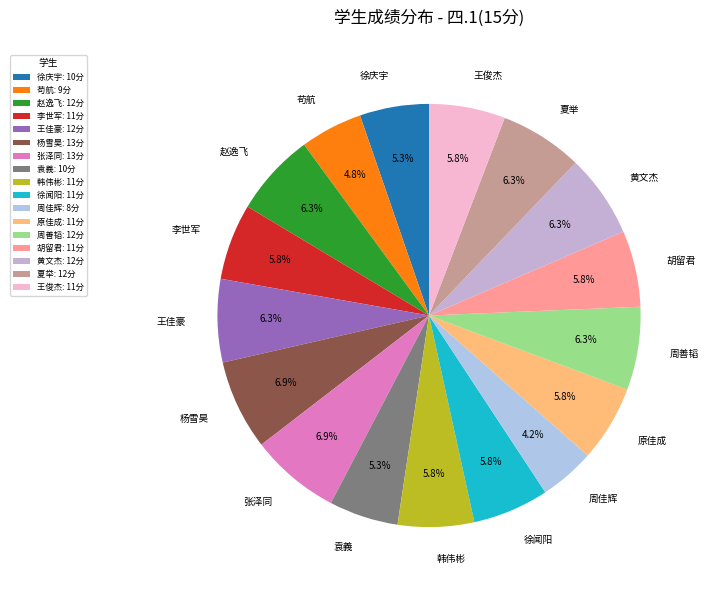

Is there any slice that represents more than half of the pie?

No